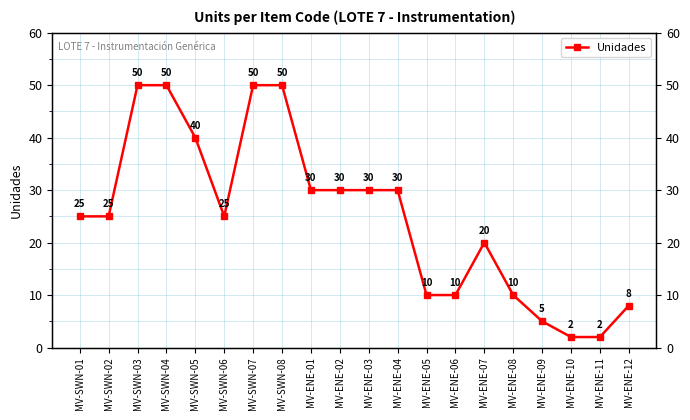

What is the difference between the maximum and second lowest values?

48